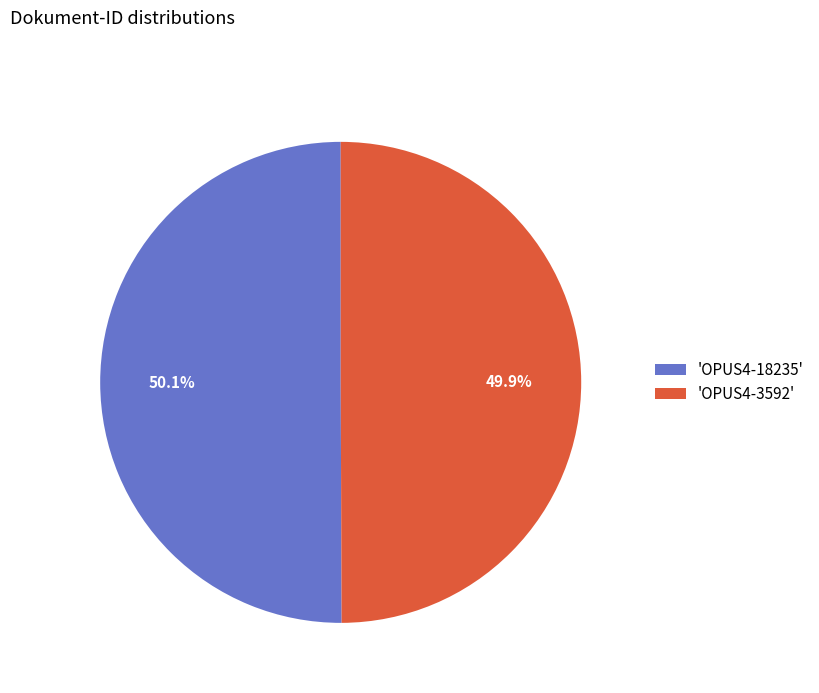

Is there any slice that represents more than half of the pie?

Yes